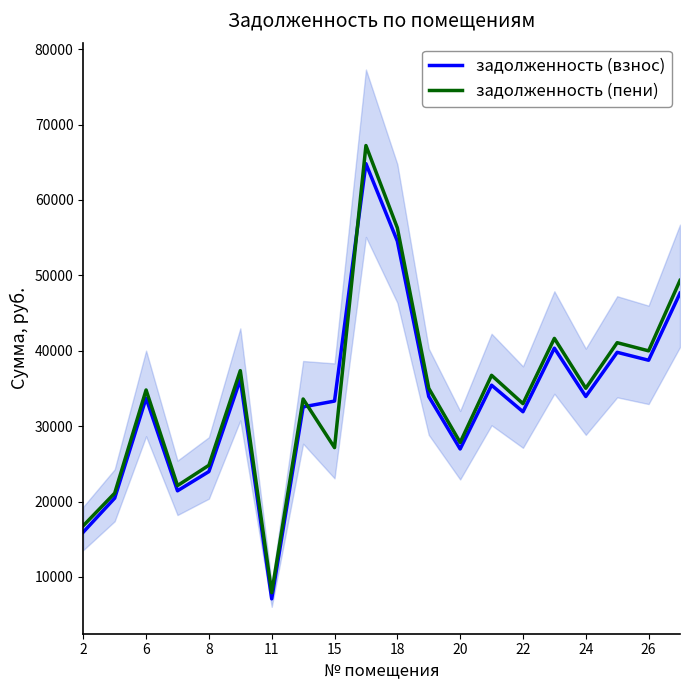

Reading right to left, list all the values displayed in this chart.

задолженность (взнос): 47628.9	38737.2	39787.2	33929.7	40339.8	31907.1	35427.5	26966.8	33929.7	54538.5	64810.8	33321.8	32548.3	7090.4	36195.4	23972.2	21418.7	33708.6	20446.2	15941.1
задолженность (пени): 49323.2	39982.2	41065.9	35020.2	41636.3	32979.8	36738.2	27833.5	35020.2	56296.7	67213.7	27146.7	33594.4	7907.4	37358.6	24806.9	22107.1	34792.0	21103.3	16788.2